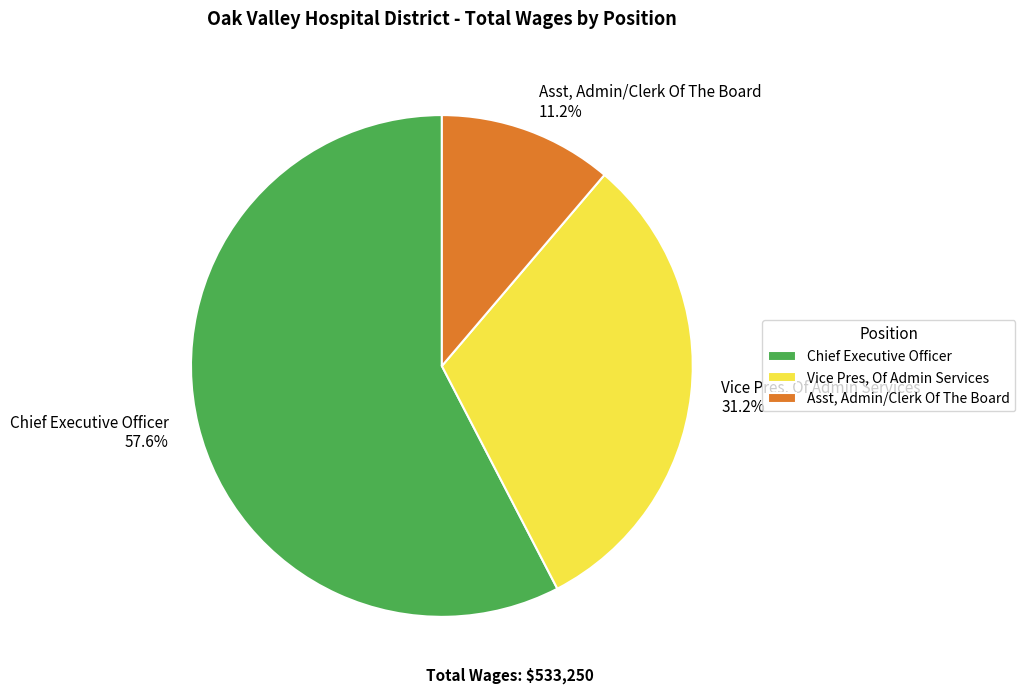

To the nearest percent, what percentage of the pie is Asst, Admin/Clerk Of The Board?

11%